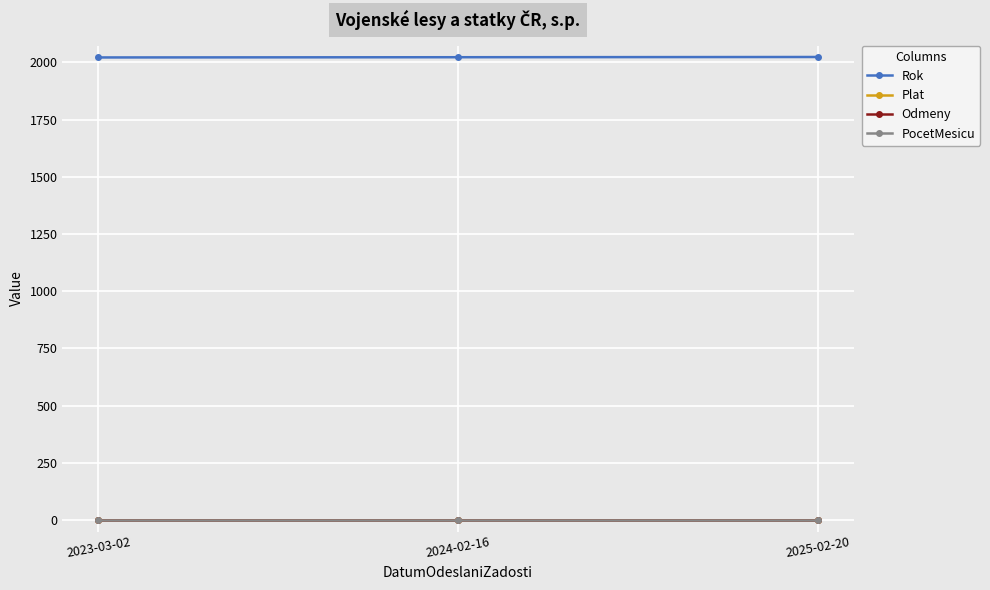

What is the label of the 1st point from the left?

2023-03-02